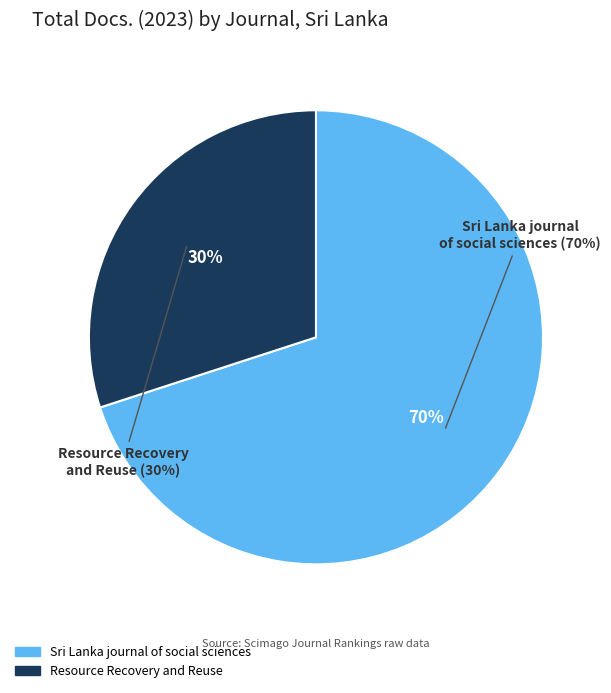

Which category has the smallest portion of the pie?

Resource Recovery and Reuse